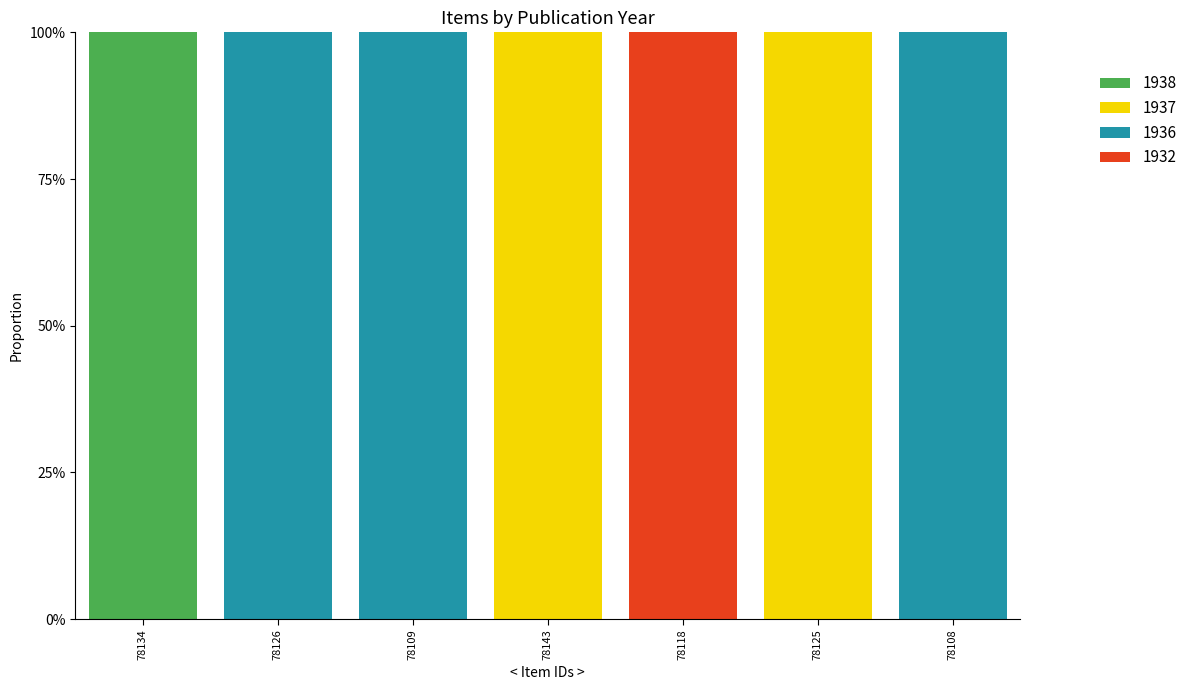

The value of 1938 at 78125 is 0. True or false?

True